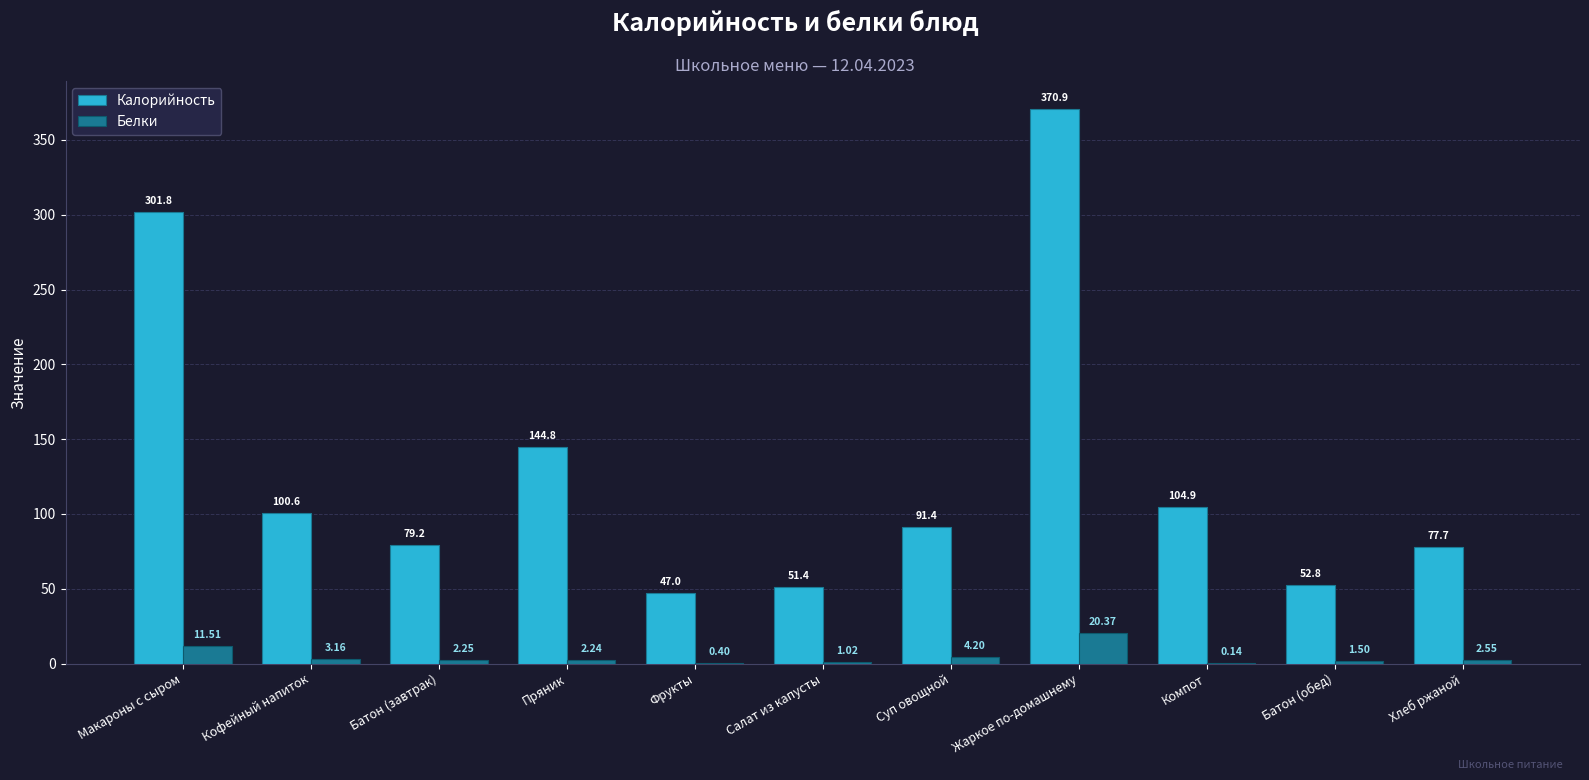

At which label does Калорийность first exceed 91?

Макароны с сыром